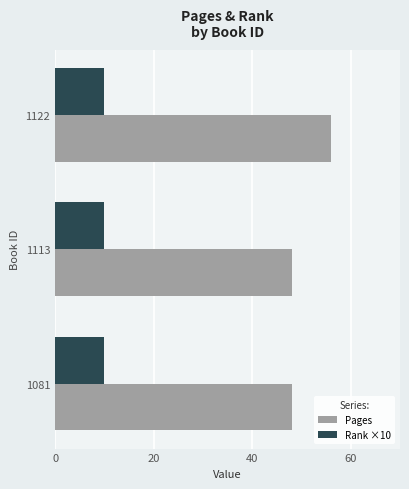

The value of Rank ×10 at 1122 is 15. True or false?

False